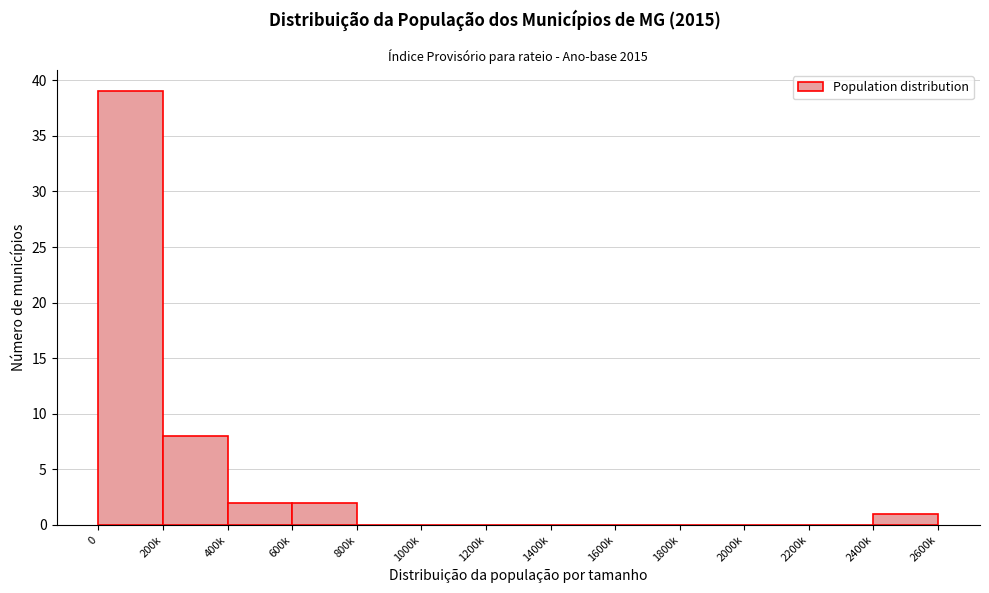

Reading right to left, transcribe all the data shown in this chart.

2400k=1	2200k=0	2000k=0	1800k=0	1600k=0	1400k=0	1200k=0	1000k=0	800k=0	600k=2	400k=2	200k=8	0=39